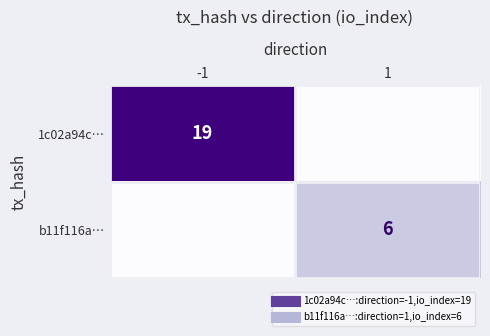

Count the number of data series in this chart.

2